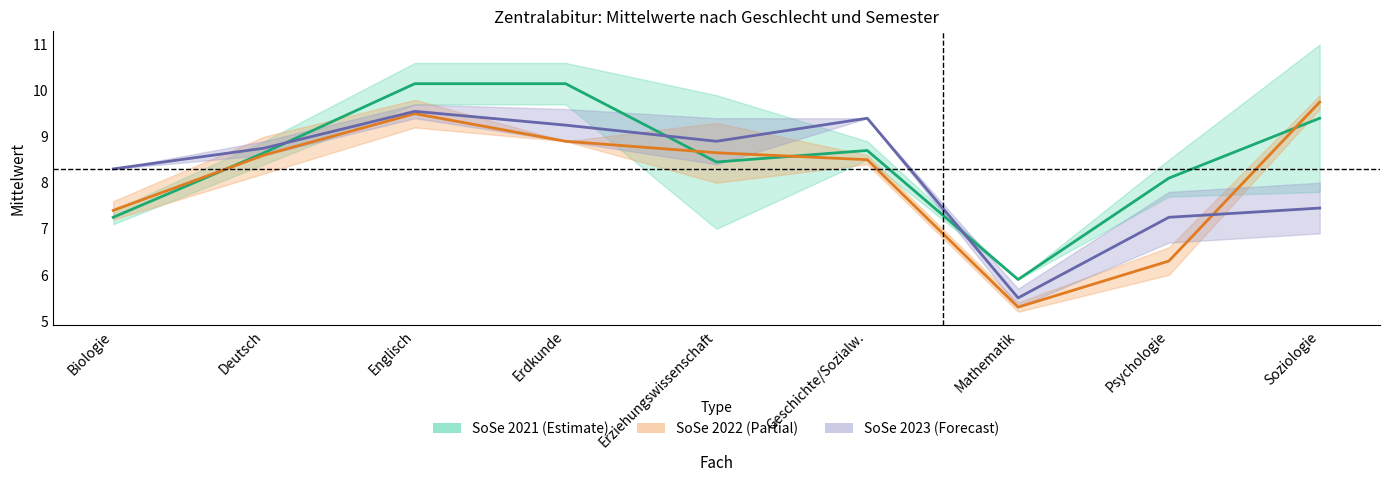

At how many categories does at least one series exceed 8?

8